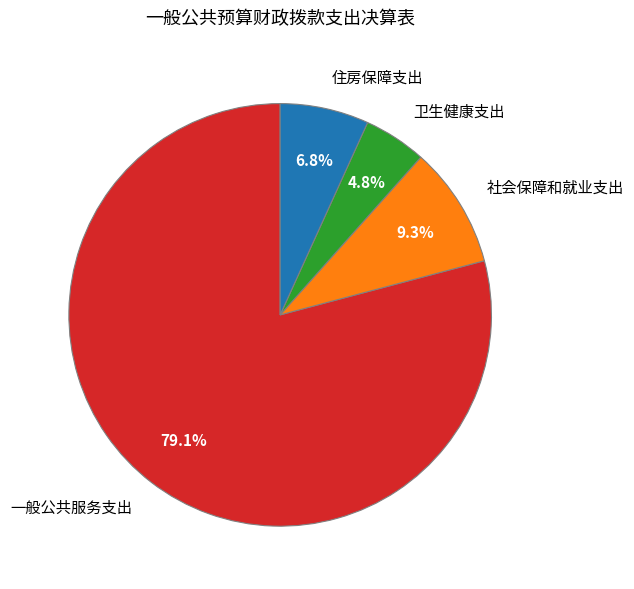

To the nearest percent, what portion does 社会保障和就业支出 represent?

9%